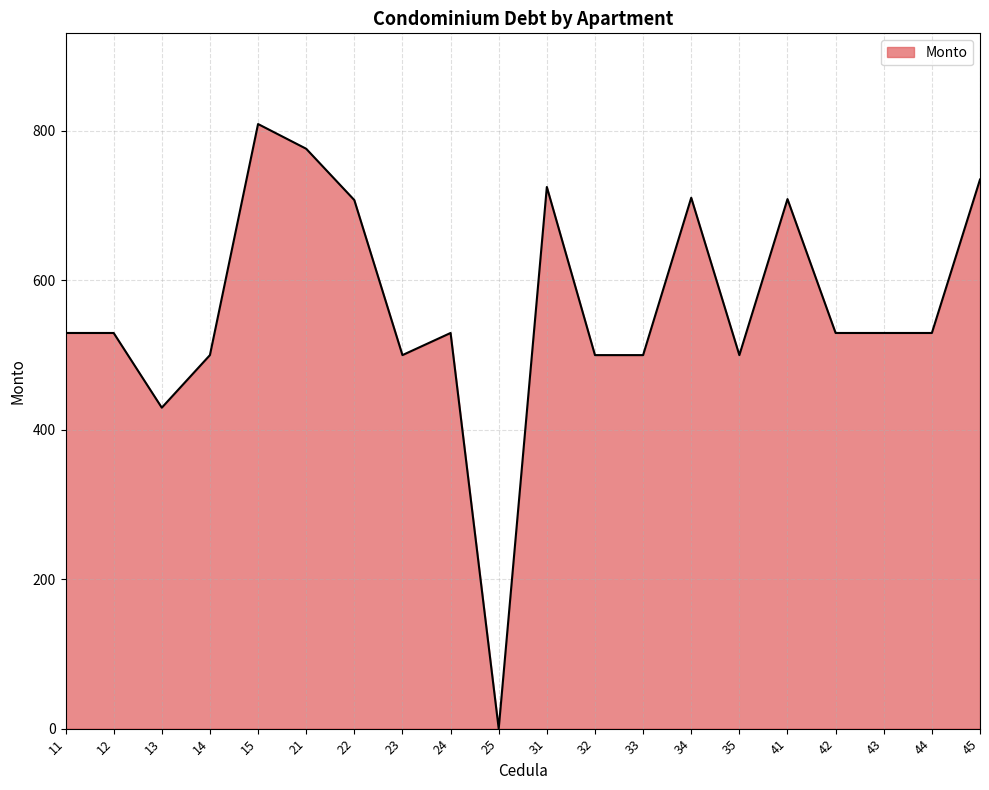

What is the difference between the maximum and minimum values?

809.3